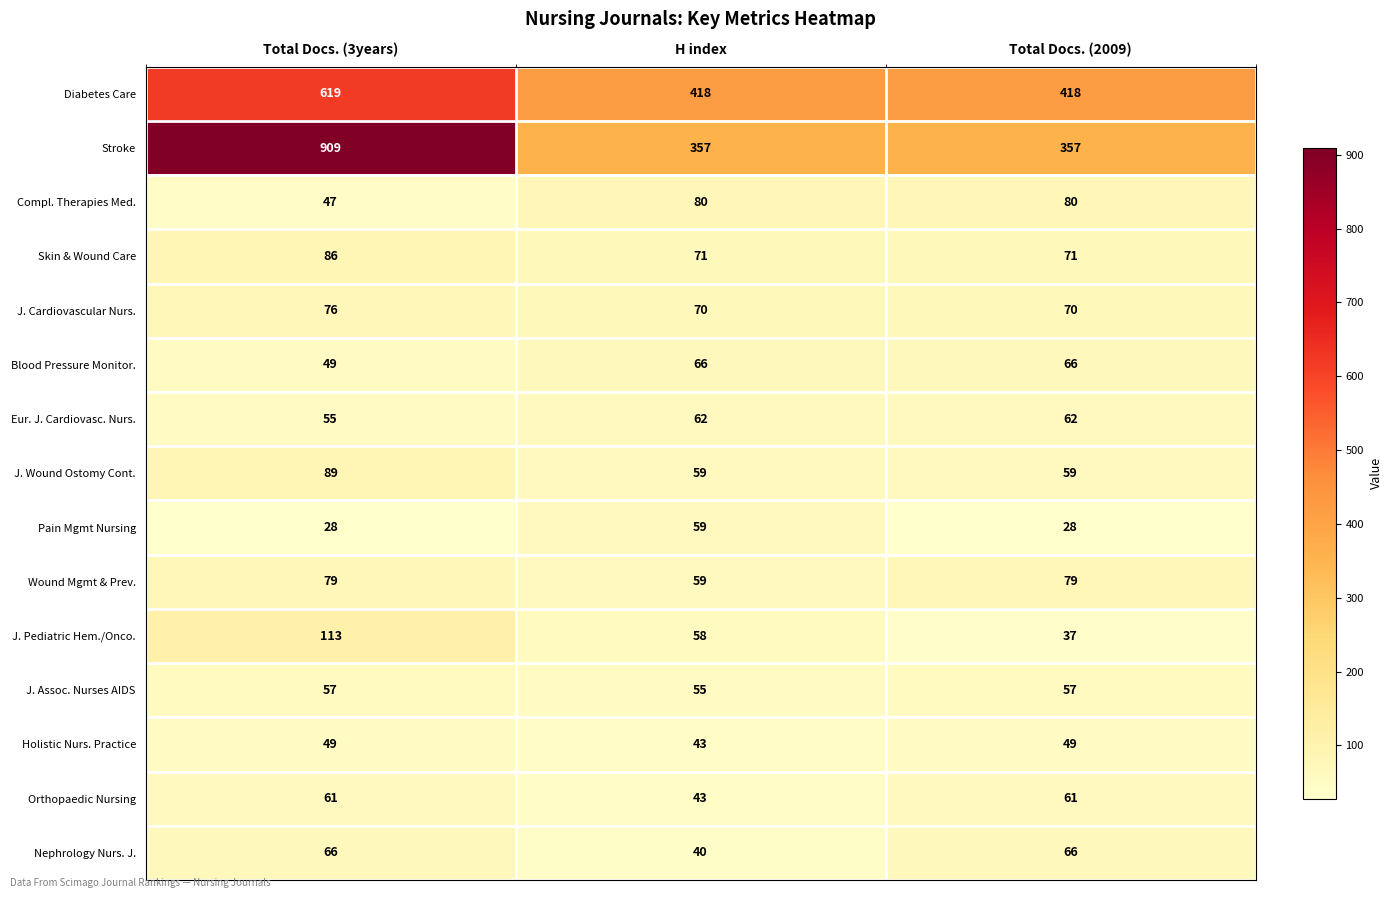

The J. Assoc. Nurses AIDS series shows 82 at Total Docs. (3years). True or false?

False